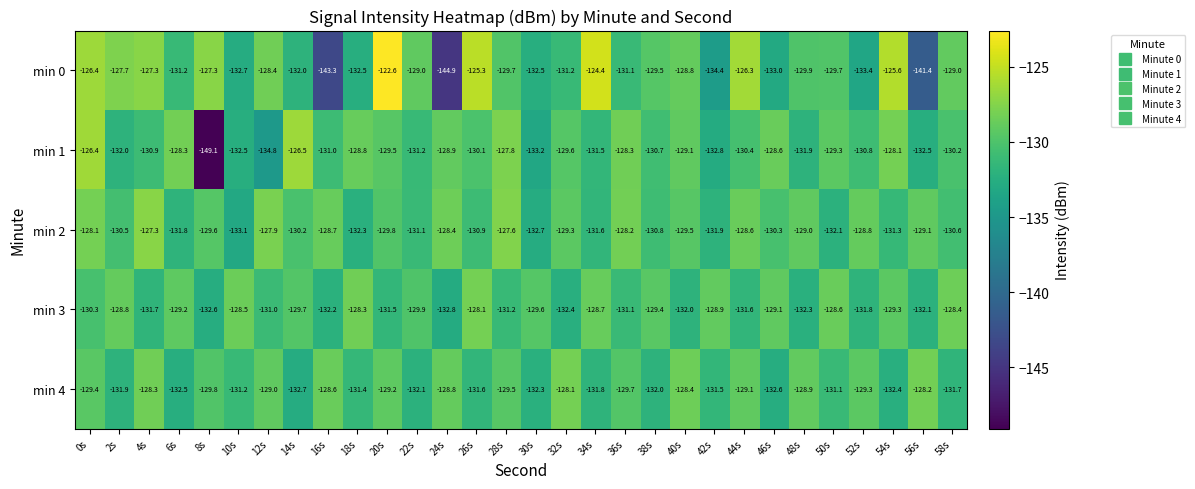

What is the maximum value shown in the chart?

-122.6